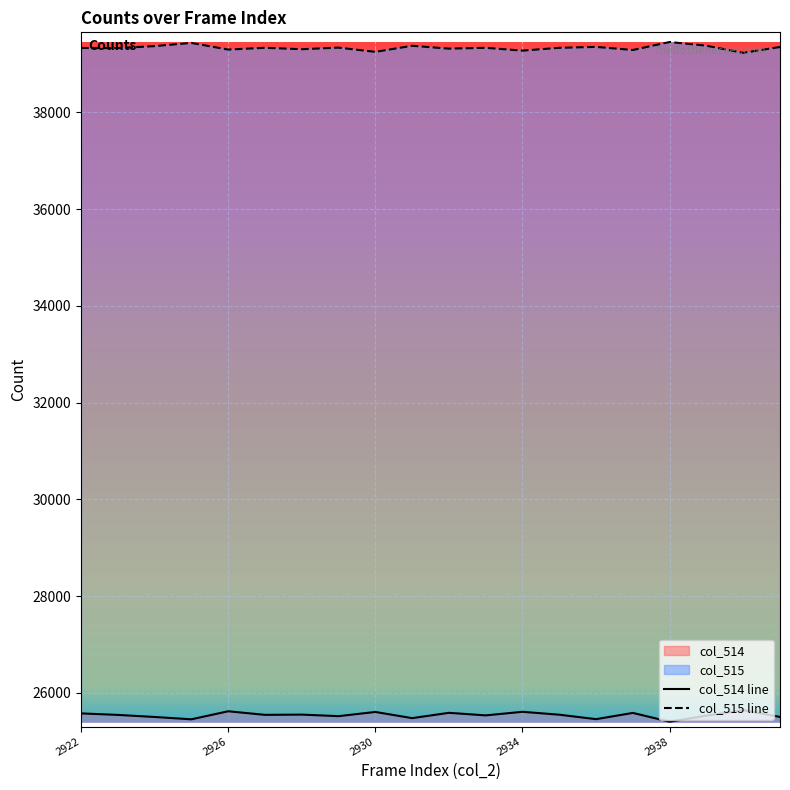

List the series in order of their overall mean, lowest first.

col_514 line, col_515 line